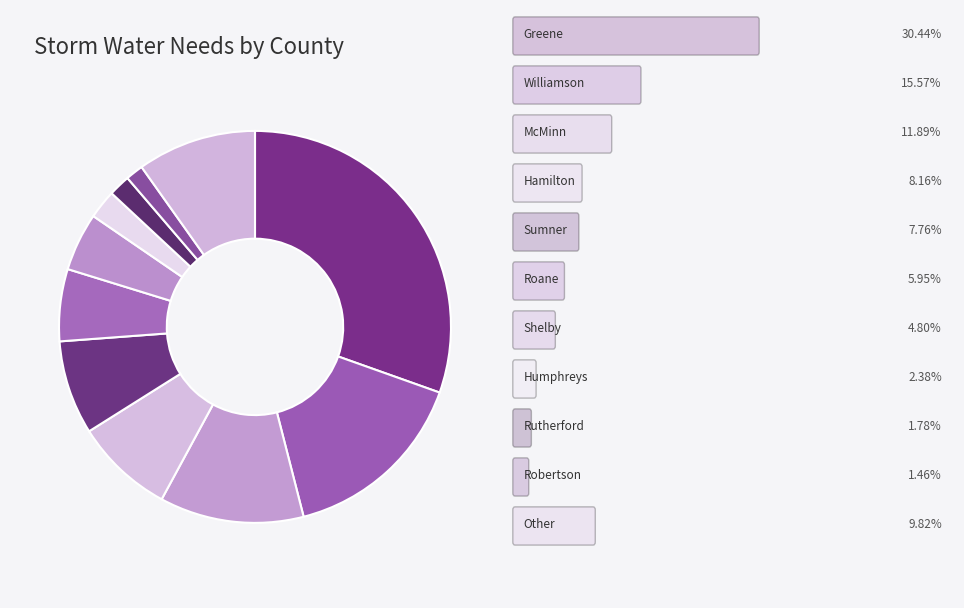

How many slices are in this pie chart?

11